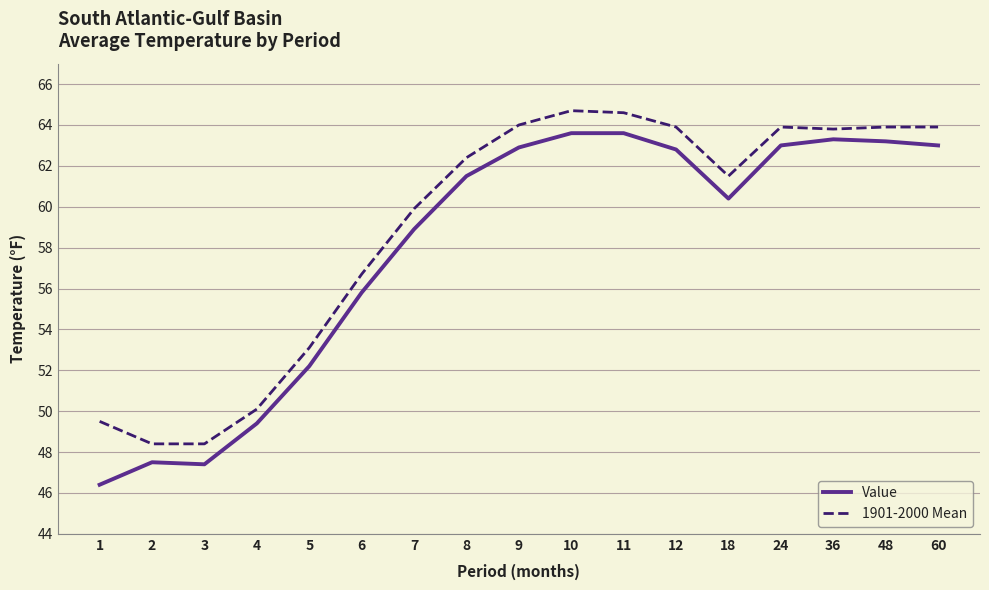

Is it true that 1901-2000 Mean equals 49.5 at 1?

True